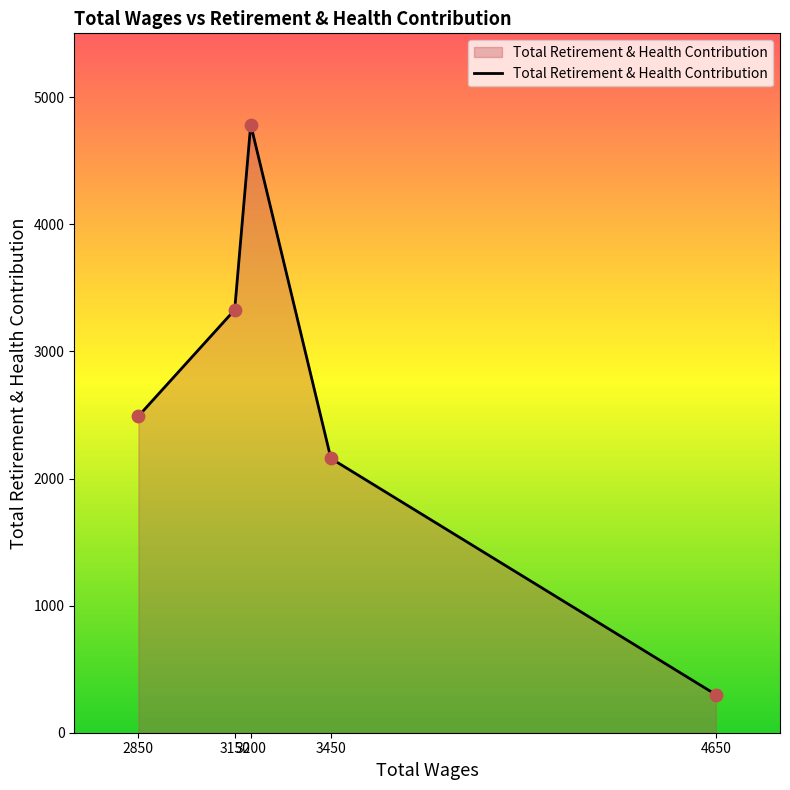

What is the difference between the second highest and minimum values?

3027